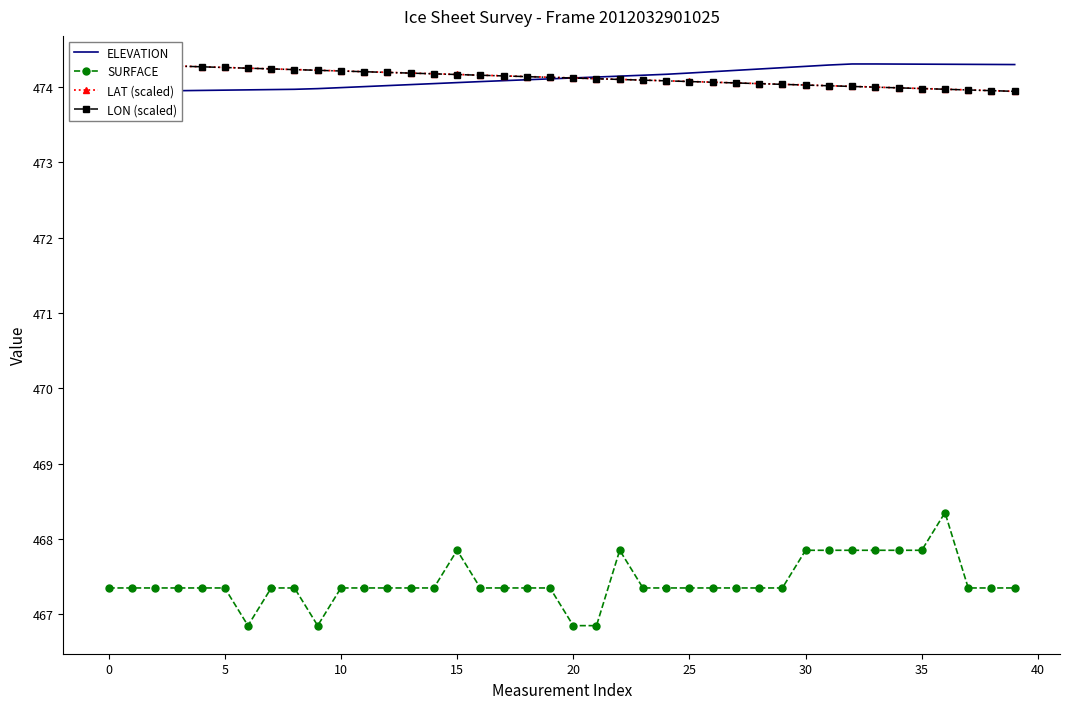

What is the value of the LAT (scaled) point at the 26th from the left?

474.2